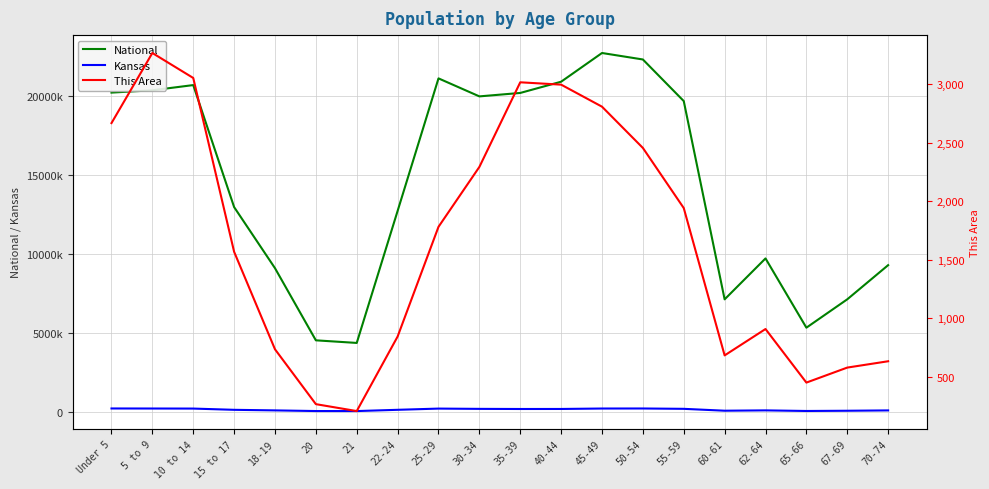

Is the value of National at 67-69 greater than the value of Kansas at 30-34?

Yes